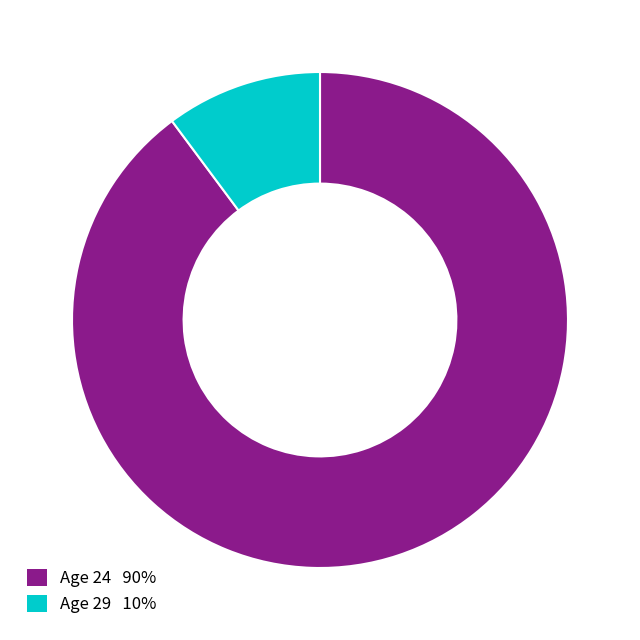

Is there a majority slice in this chart?

Yes